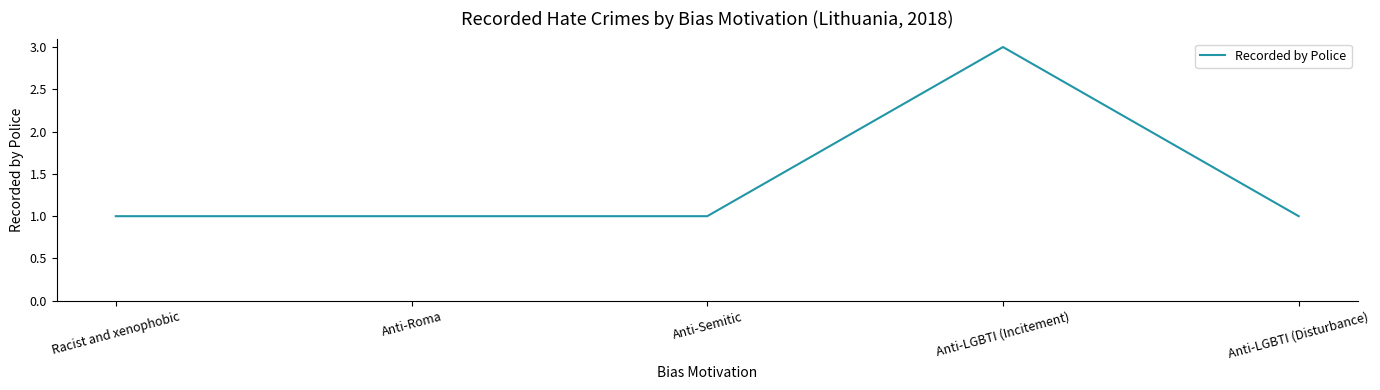

What is the change in value from Anti-Roma to Anti-LGBTI (Incitement)?

+2